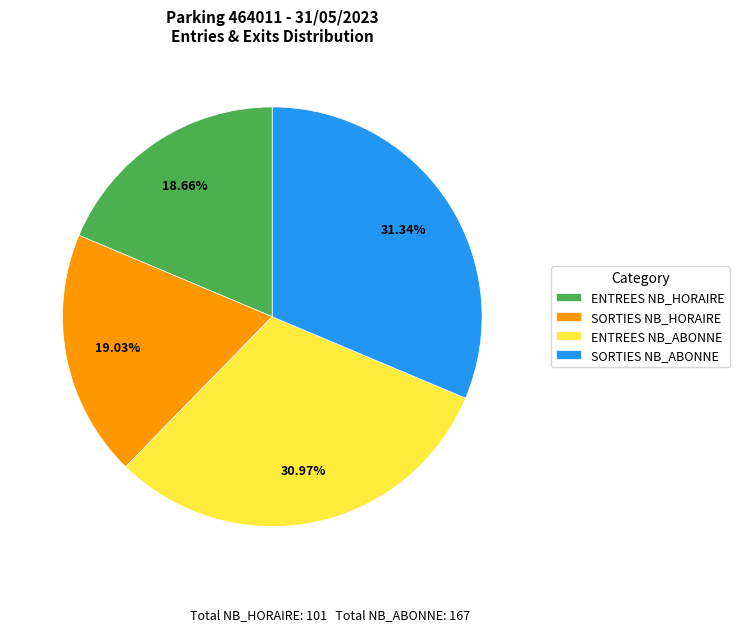

Does any single category account for the majority?

No